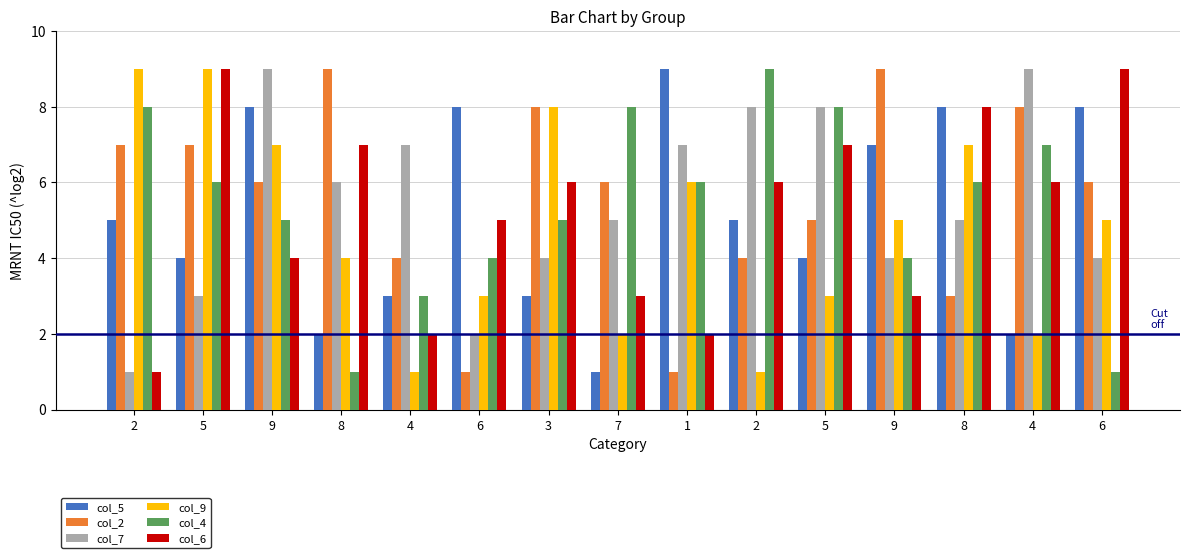

What is the total value across all series at 7?

25